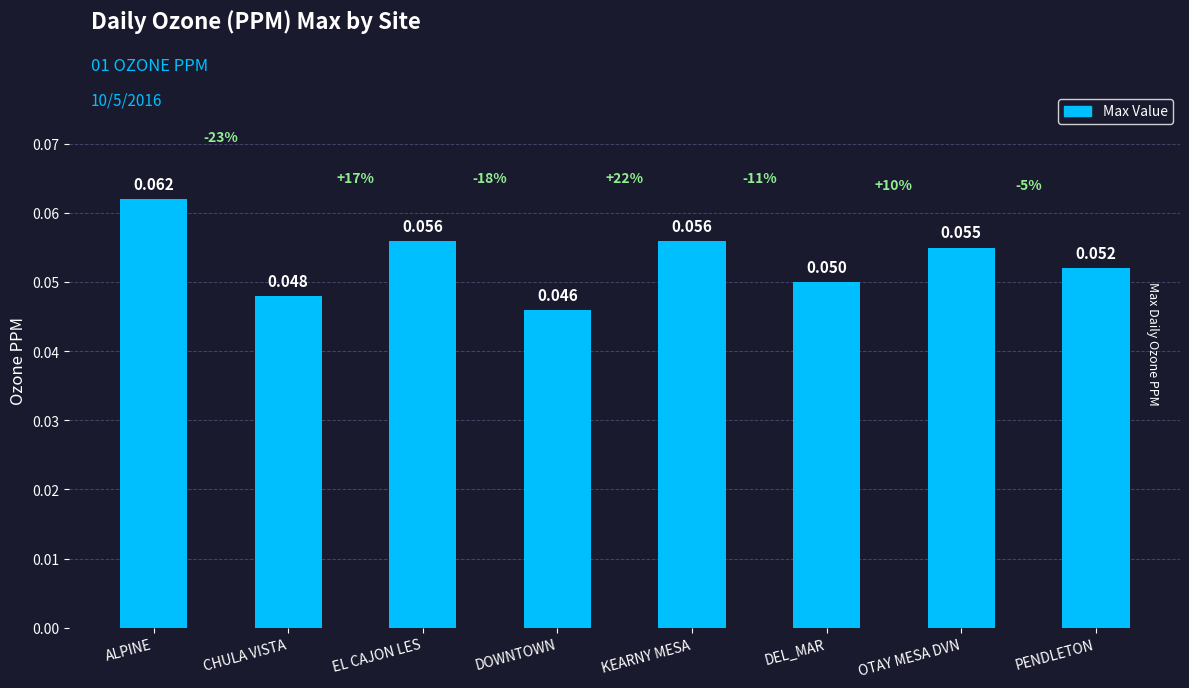

Between KEARNY MESA and DEL_MAR, which is larger?

KEARNY MESA